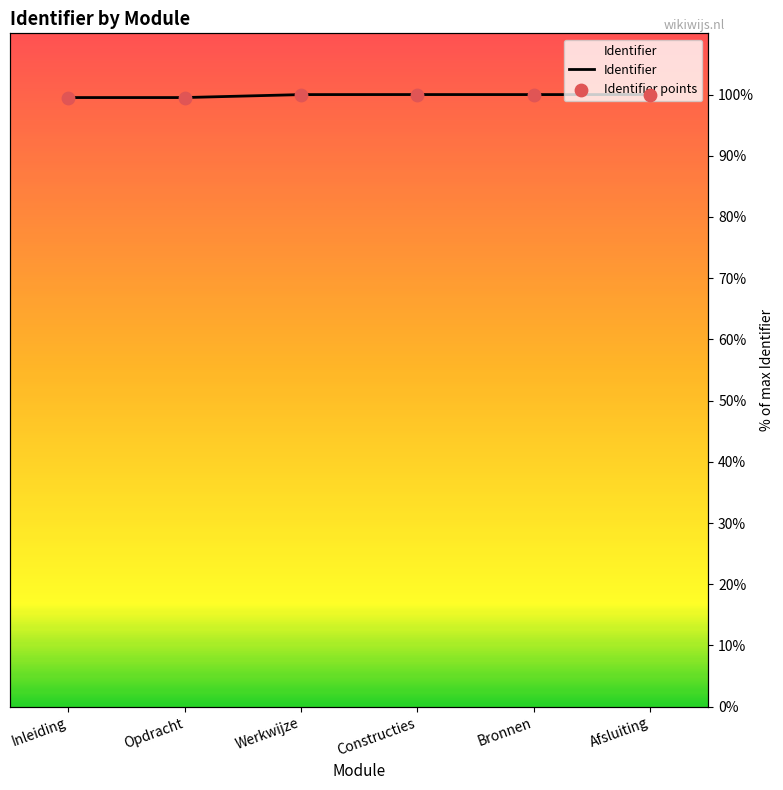

Which series reaches the minimum Y coordinate?

Identifier